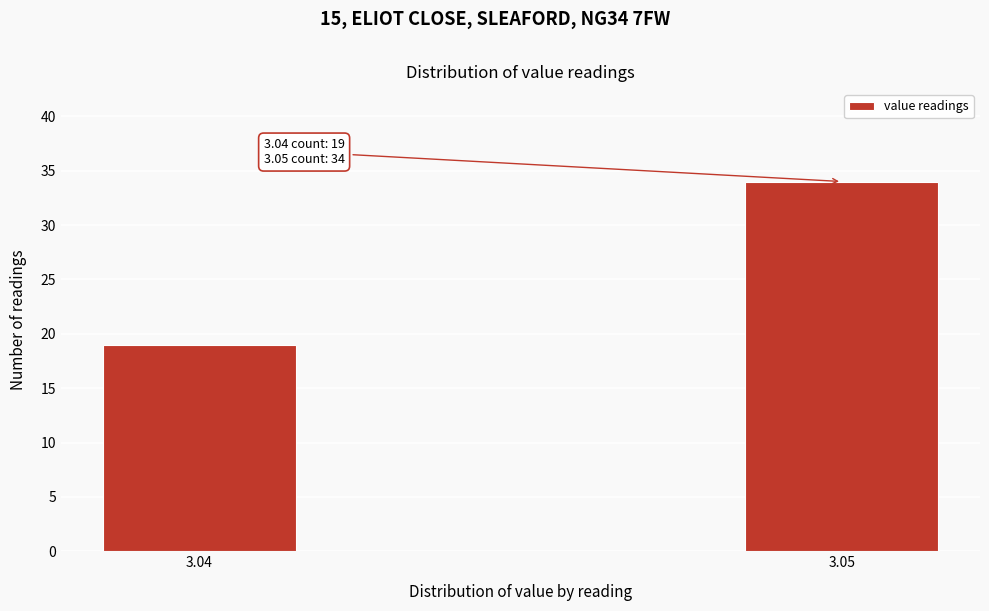

Reading left to right, extract all data points from this chart.

19	34